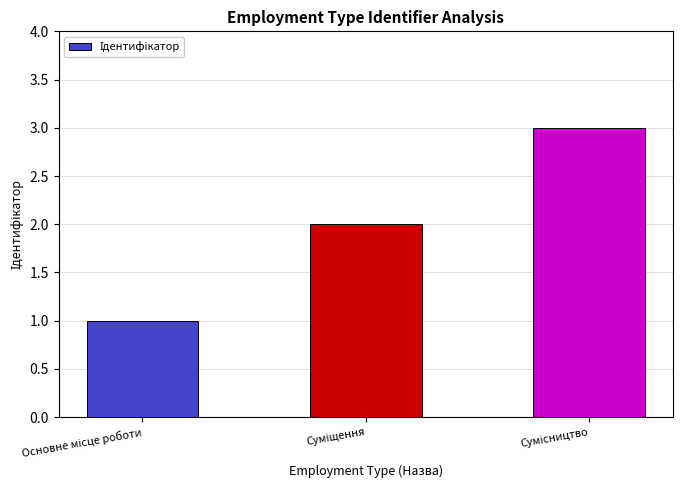

What is the maximum value shown in the chart?

3